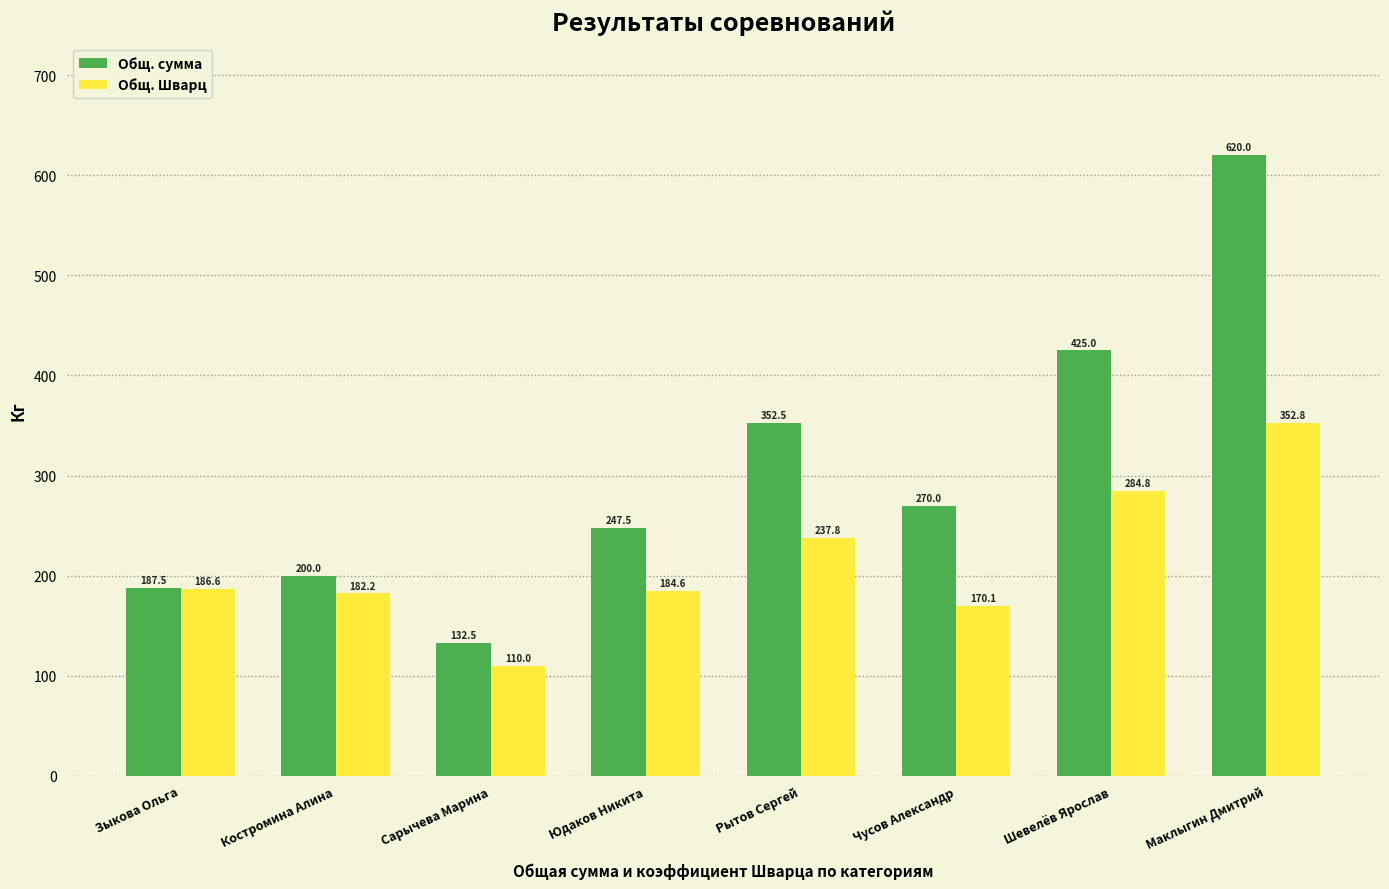

How many data points in Общ. Шварц are less than 186?

4